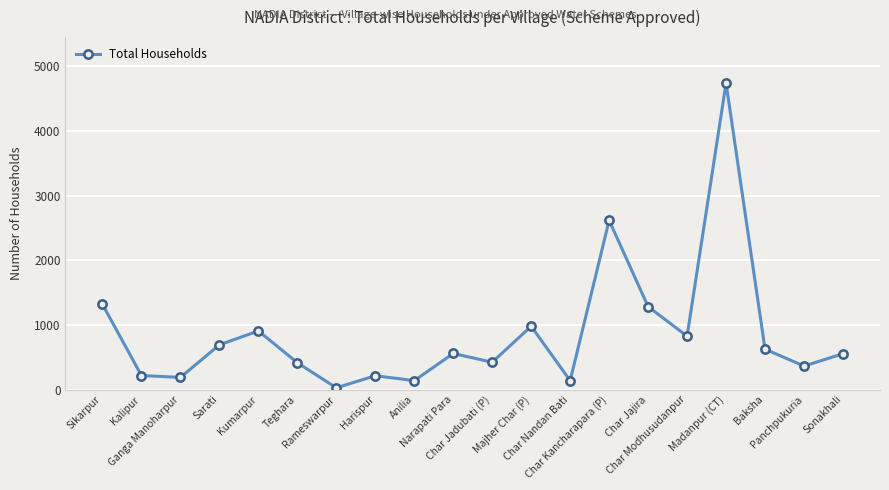

What position from the left is Rameswarpur?

7